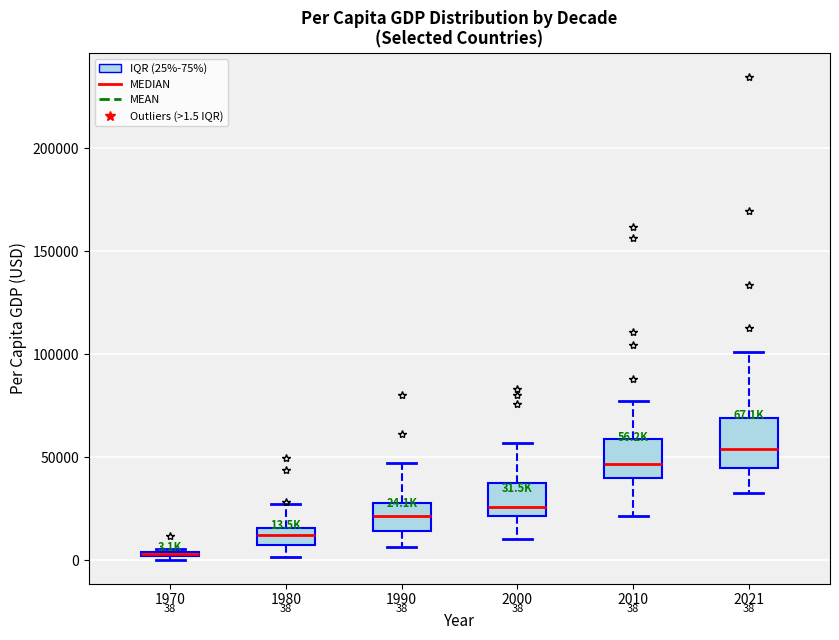

Which box is the tallest, from its lower edge to its upper edge?

2021